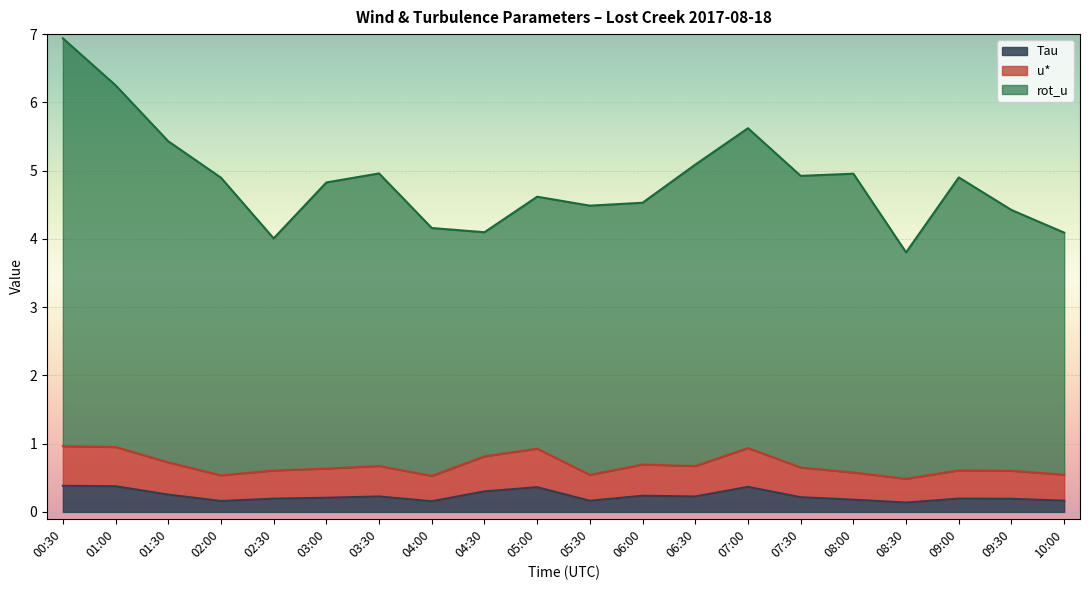

What is the difference between the Tau values at 00:30 and 07:30?

0.2